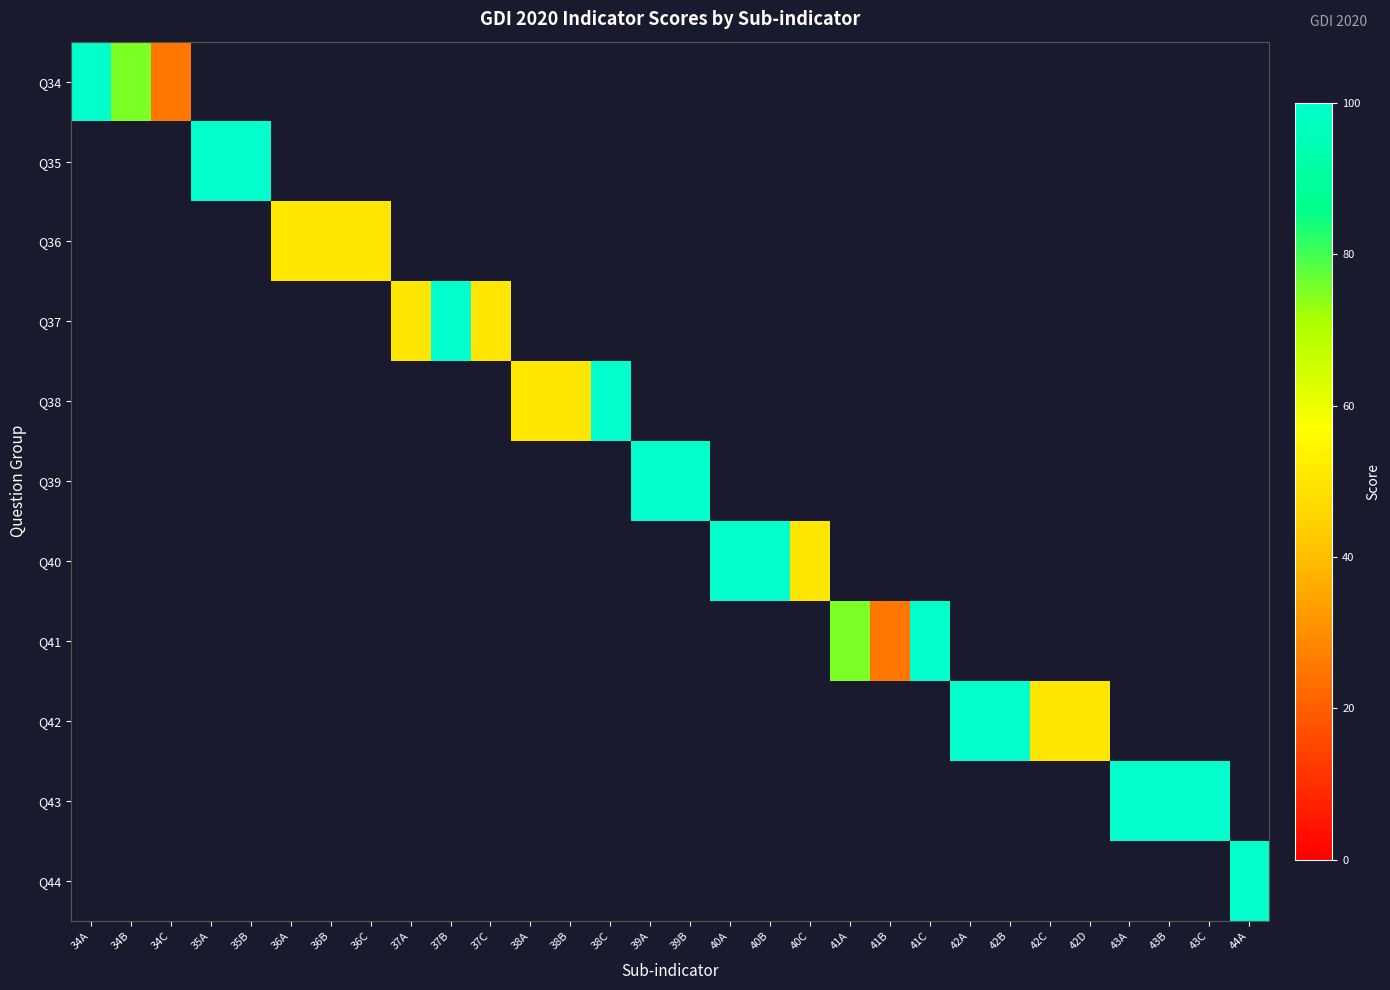

Which has a higher value, 40B or 43B?

43B